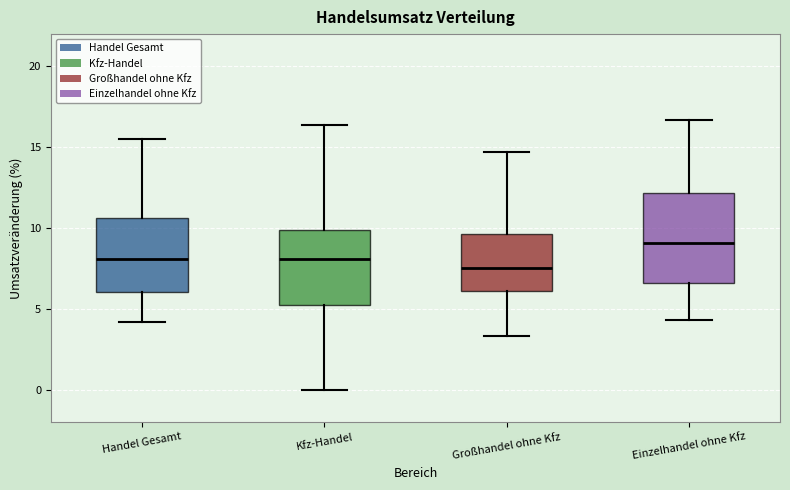

Comparing the boxes themselves (not the whiskers), which one is the tallest?

Einzelhandel ohne Kfz